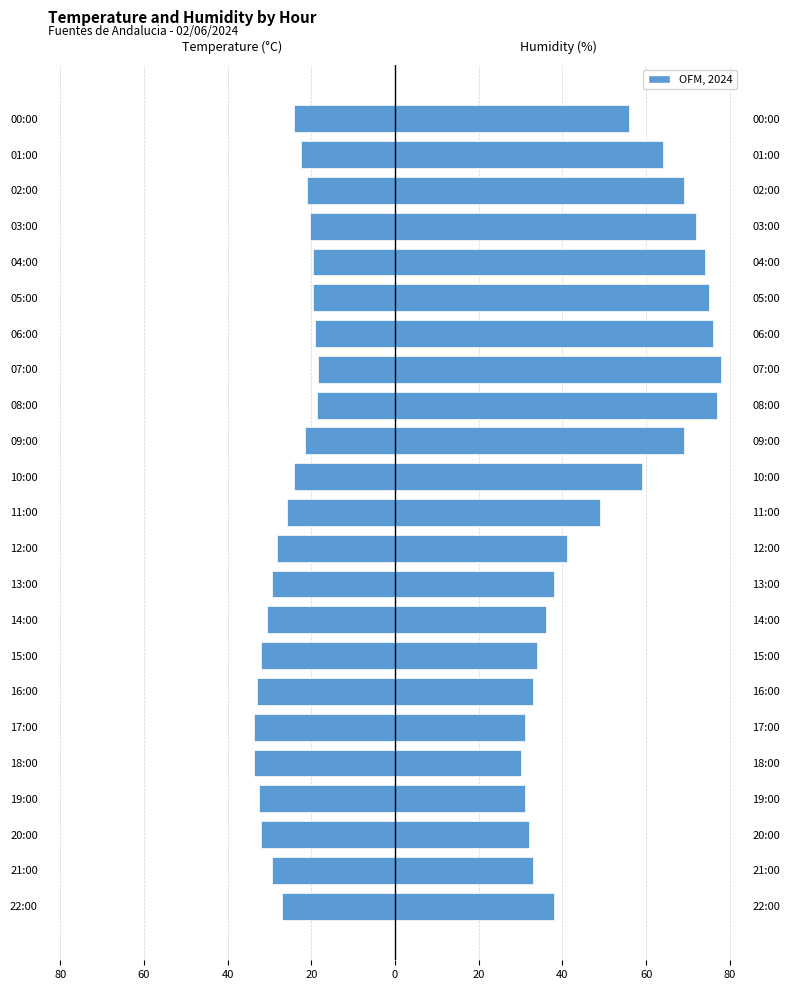

Rank the series at 11:00 from lowest to highest value.

Temperature (C), Humidity (%)